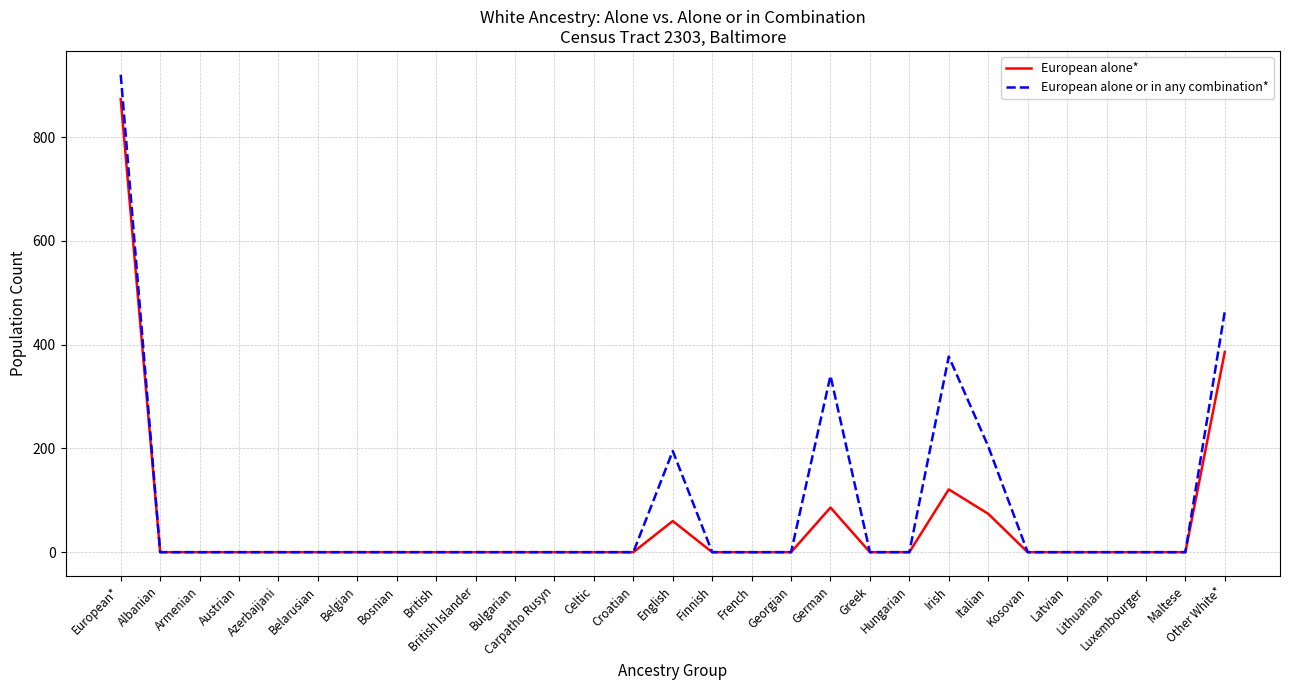

Is it true that European alone* equals 283 at Lithuanian?

False